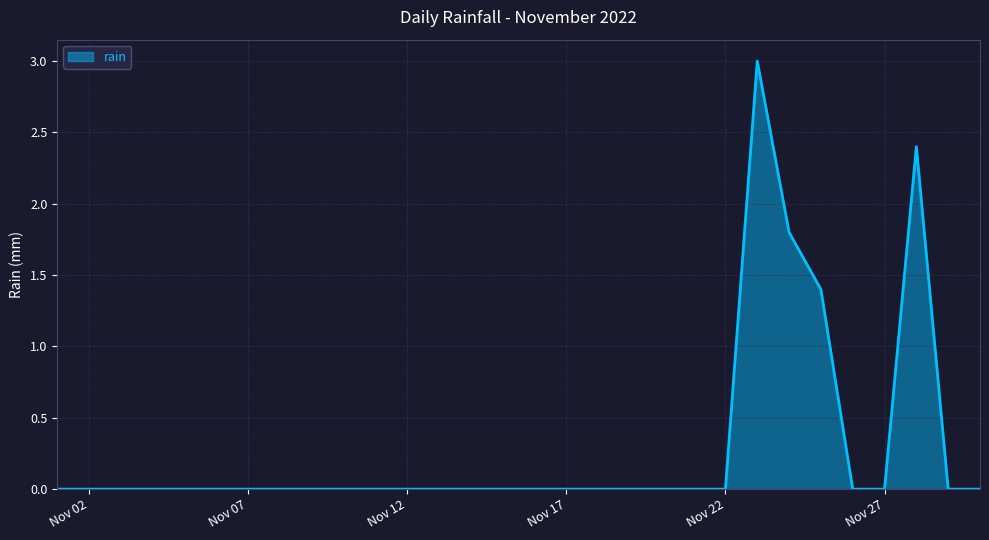

What is the maximum value shown in the chart?

3.0